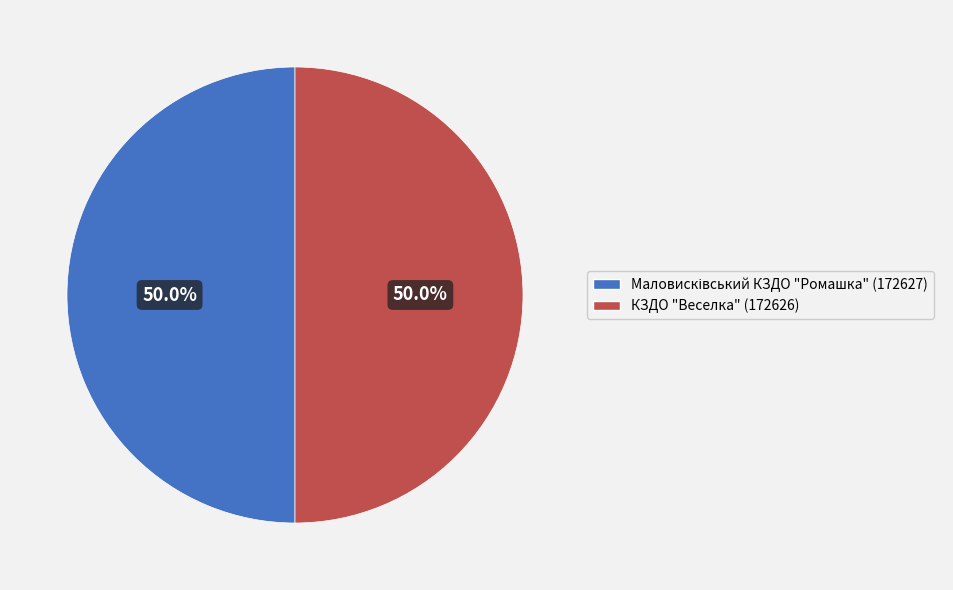

What portion of the pie excludes КЗДО "Веселка" (172626)?

50.0%